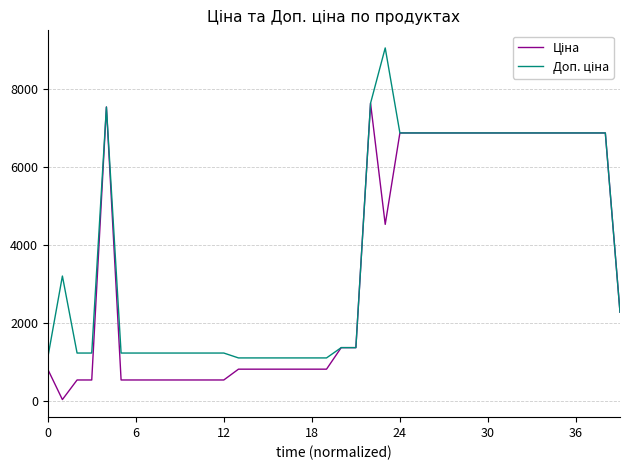

What is the greatest value displayed?

9062.9